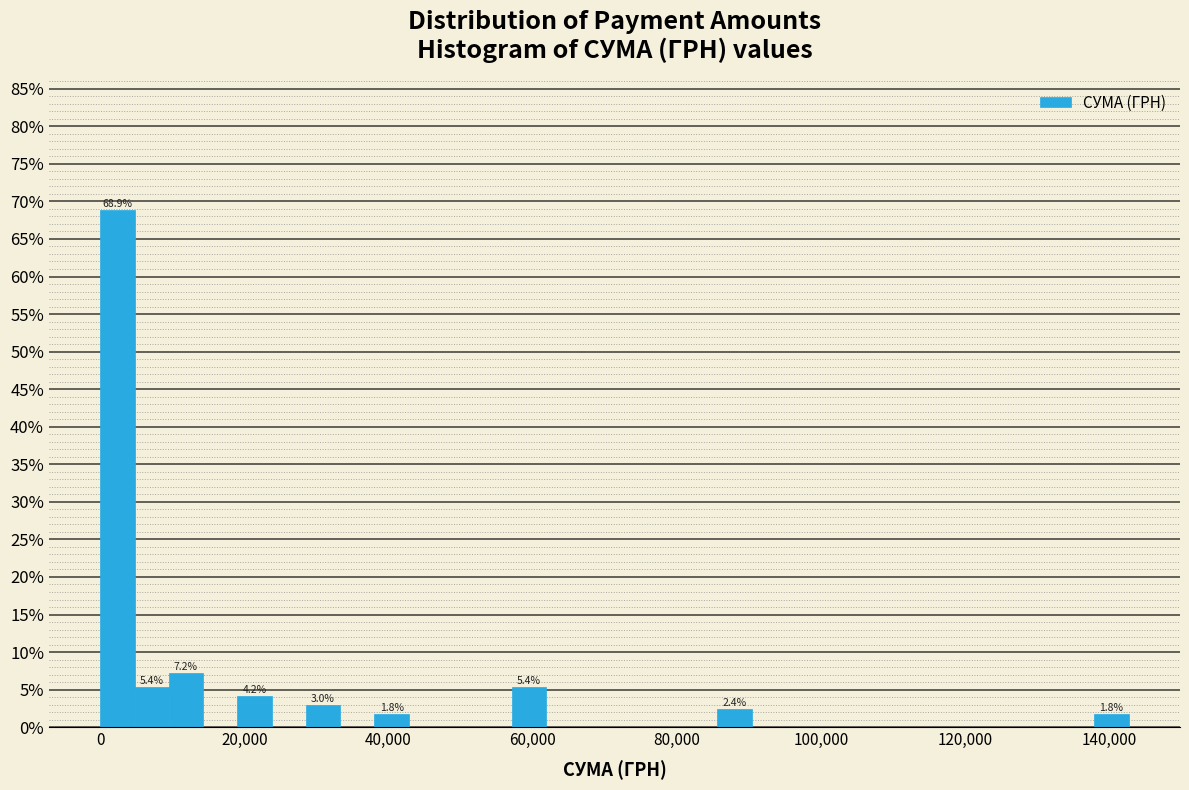

Read against the x-axis, roughly where is the centre of the tallest bar?

2000